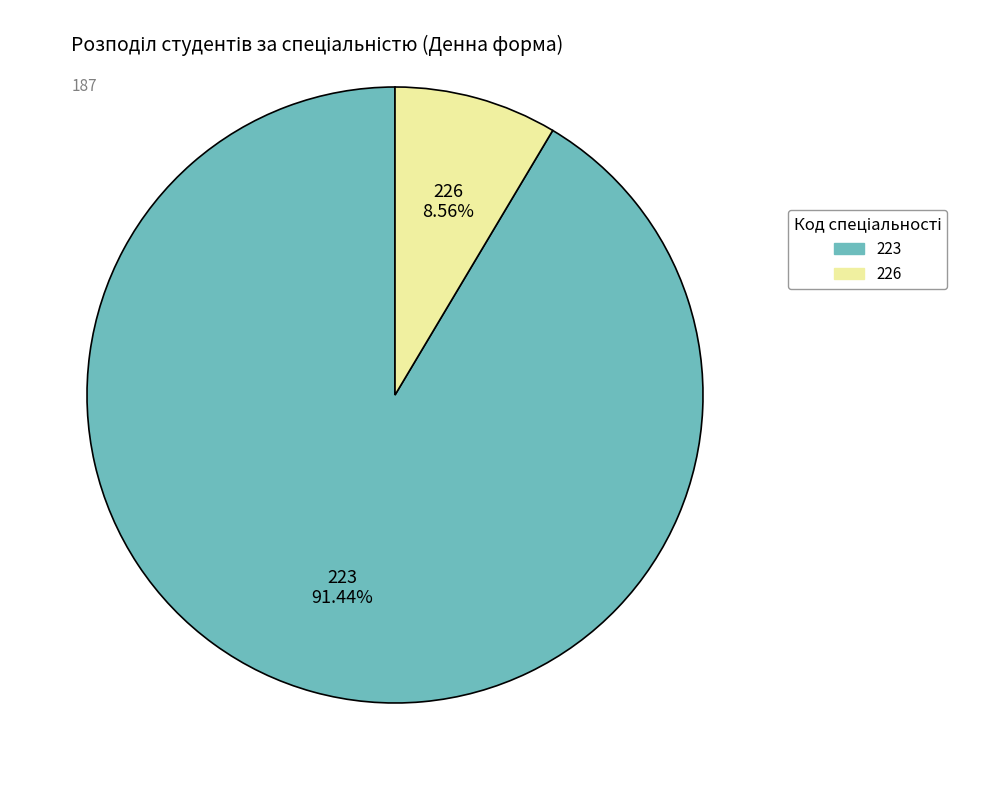

Which category has the biggest portion of the pie?

223